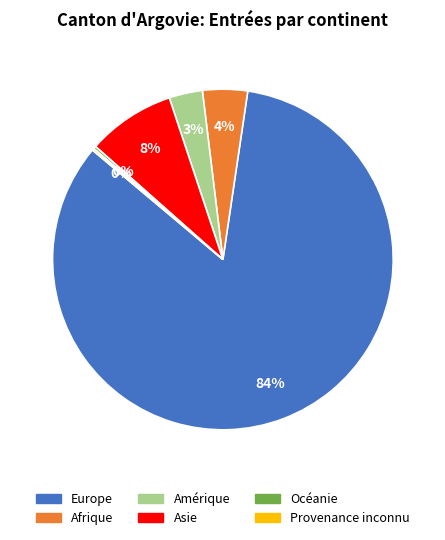

Between Europe and Afrique, which is larger?

Europe